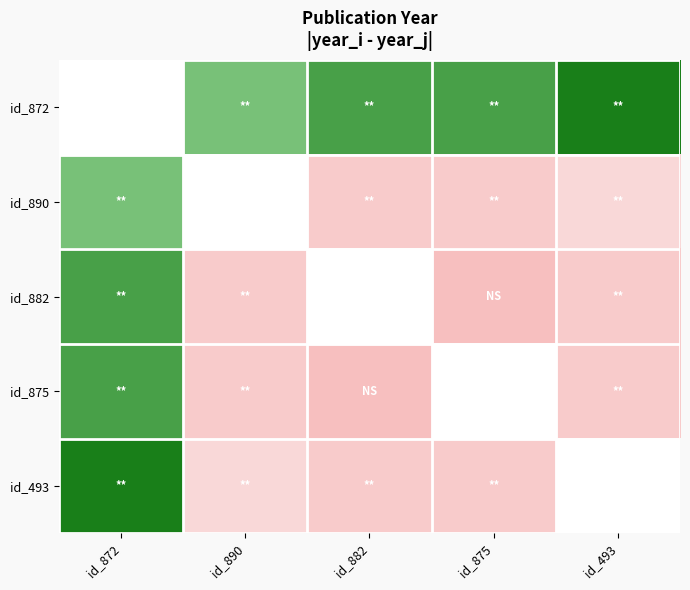

List the series in order of their peak value, highest first.

id_493, id_882, id_875, id_872, id_890